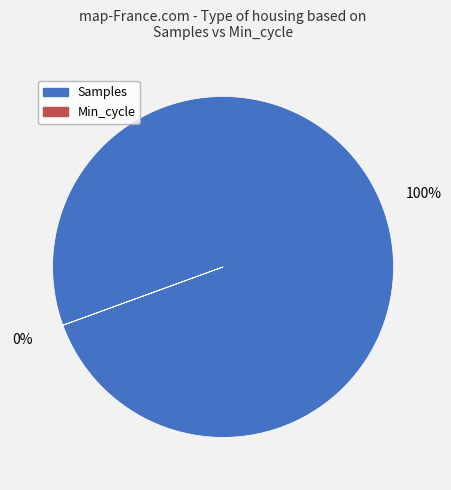

Approximately how many times larger is the value at Samples compared to Min_cycle?

177639.8